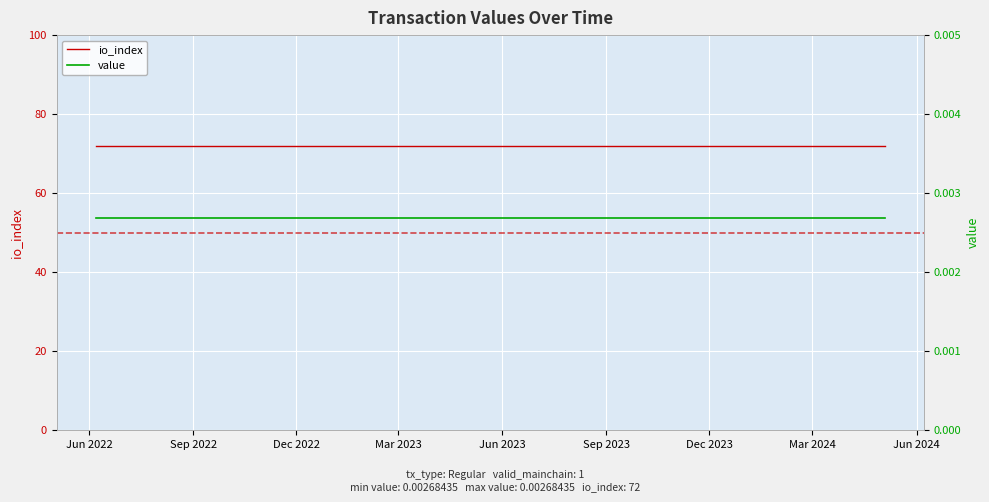

True or false: io_index and value intersect in this chart.

False